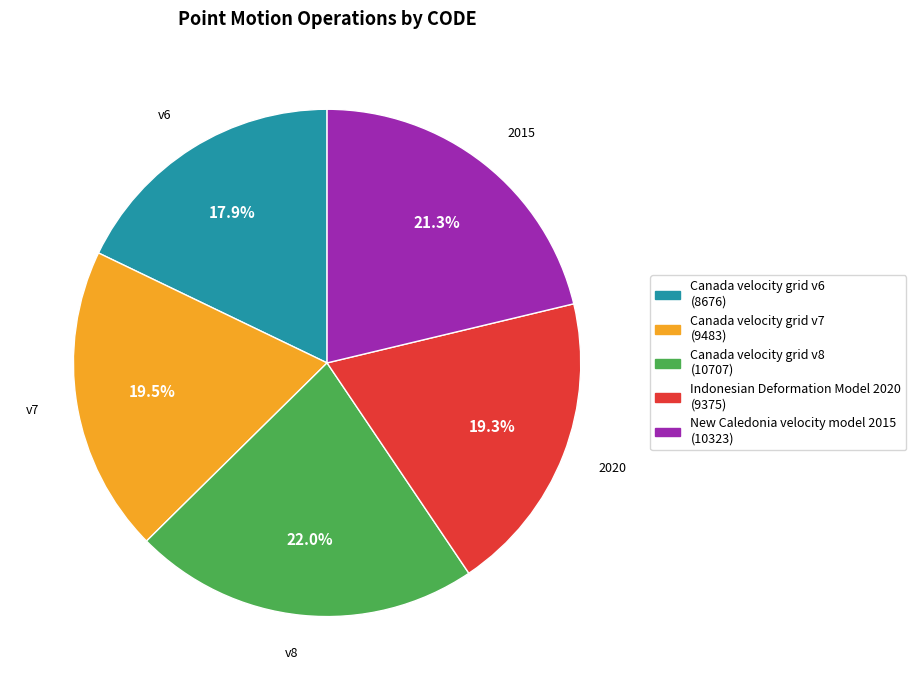

What portion of the pie excludes Canada velocity grid v8?

78.0%